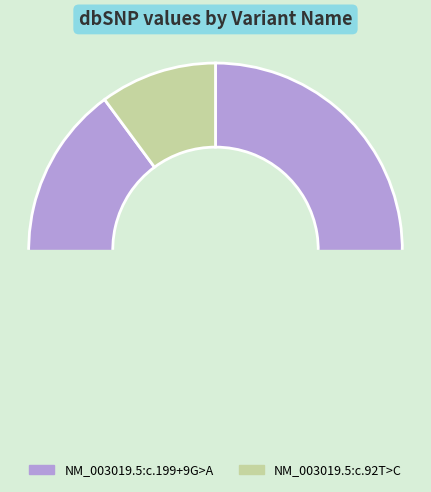

Is it true that NM_003019.5:c.199+9G>A is 90% of the pie?

True